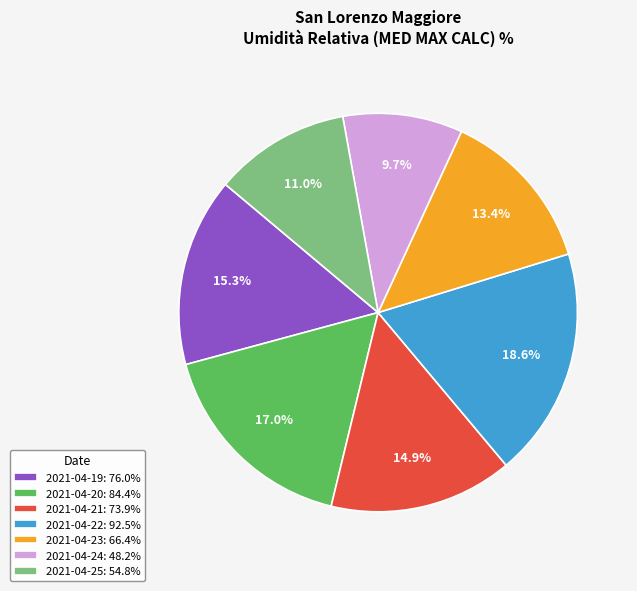

To the nearest percent, what portion does 2021-04-23 represent?

13%